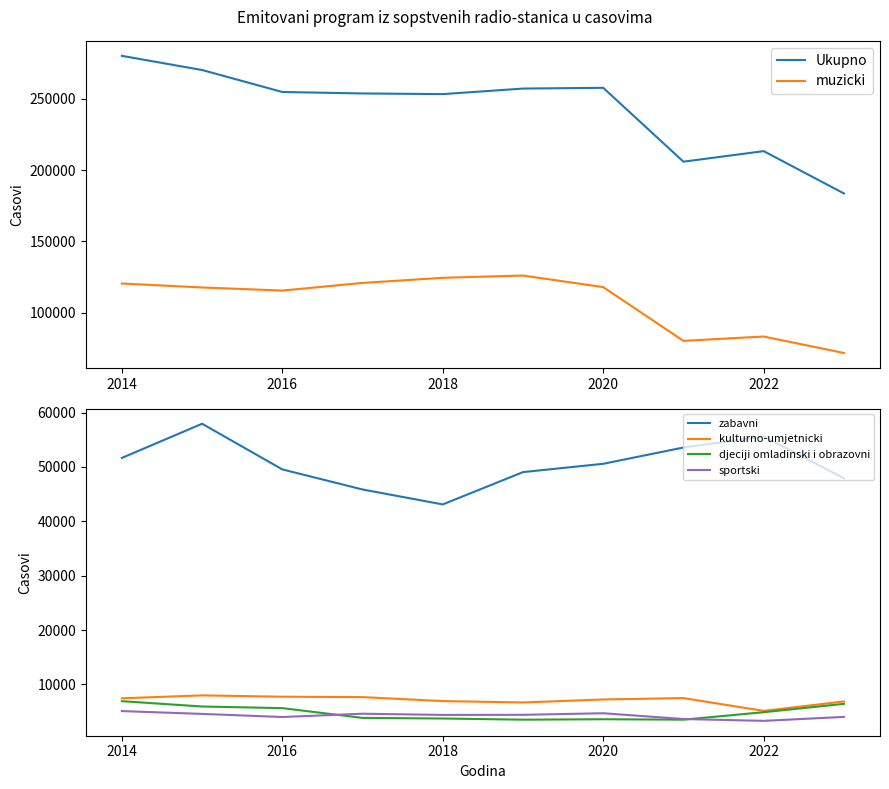

What is the highest value of the zabavni series?

57945